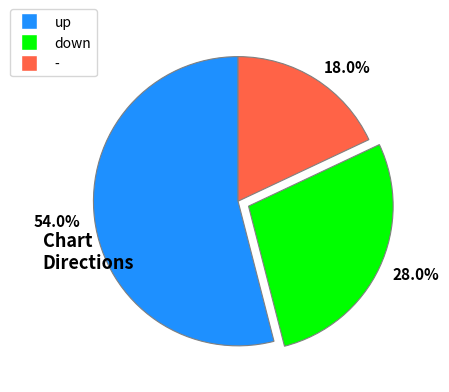

What is the largest slice in the pie chart?

54.0%